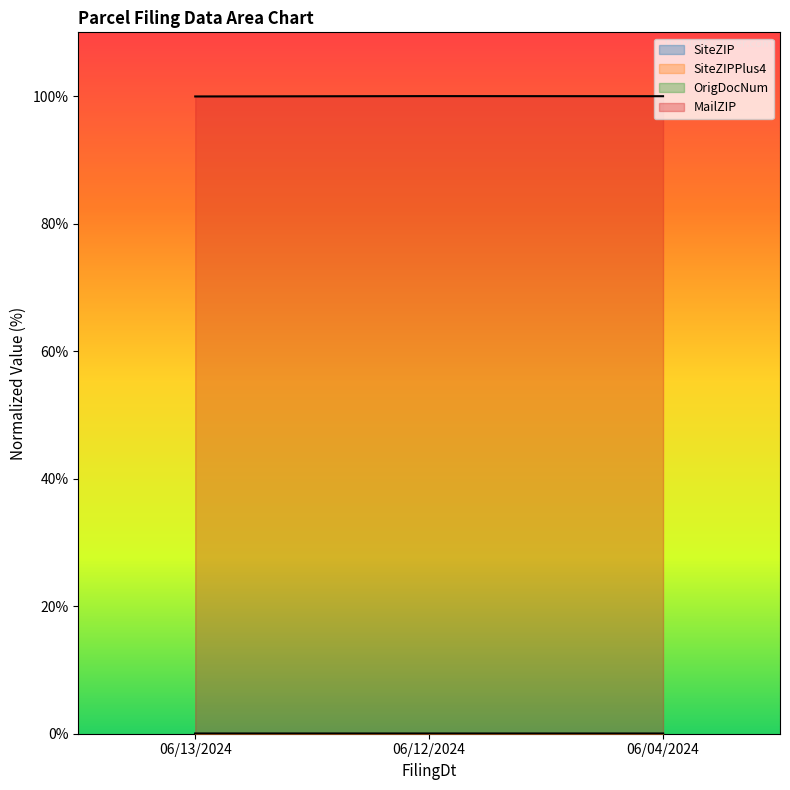

Is the value of SiteZIPPlus4 at 06/04/2024 greater than the value of SiteZIP at 06/13/2024?

No